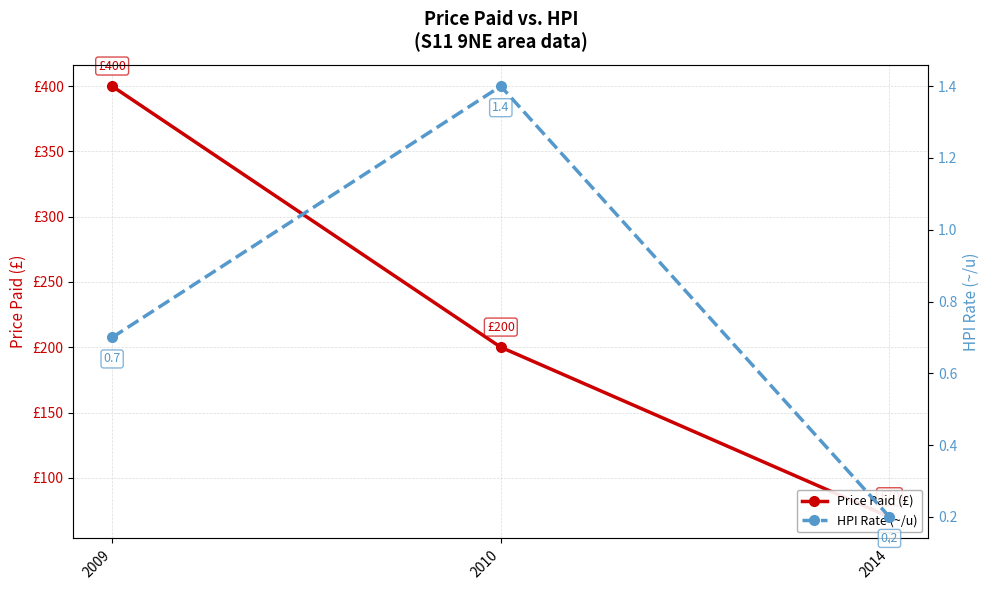

What is the value of the Price Paid (£) point at the 3rd from the left?

70.0